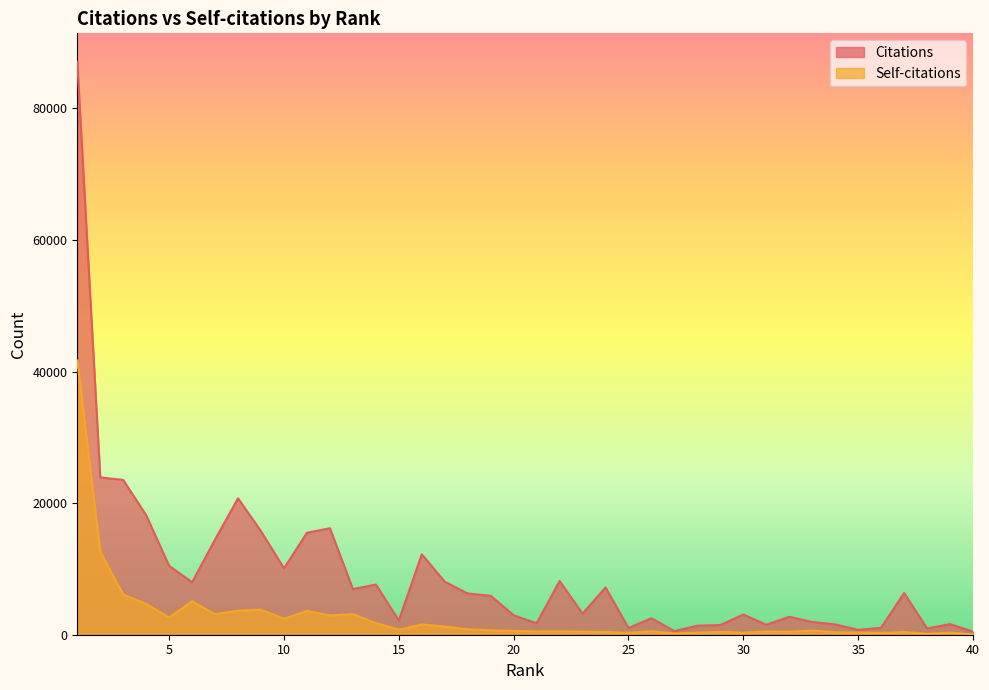

Read the Citations value at 30.

3068